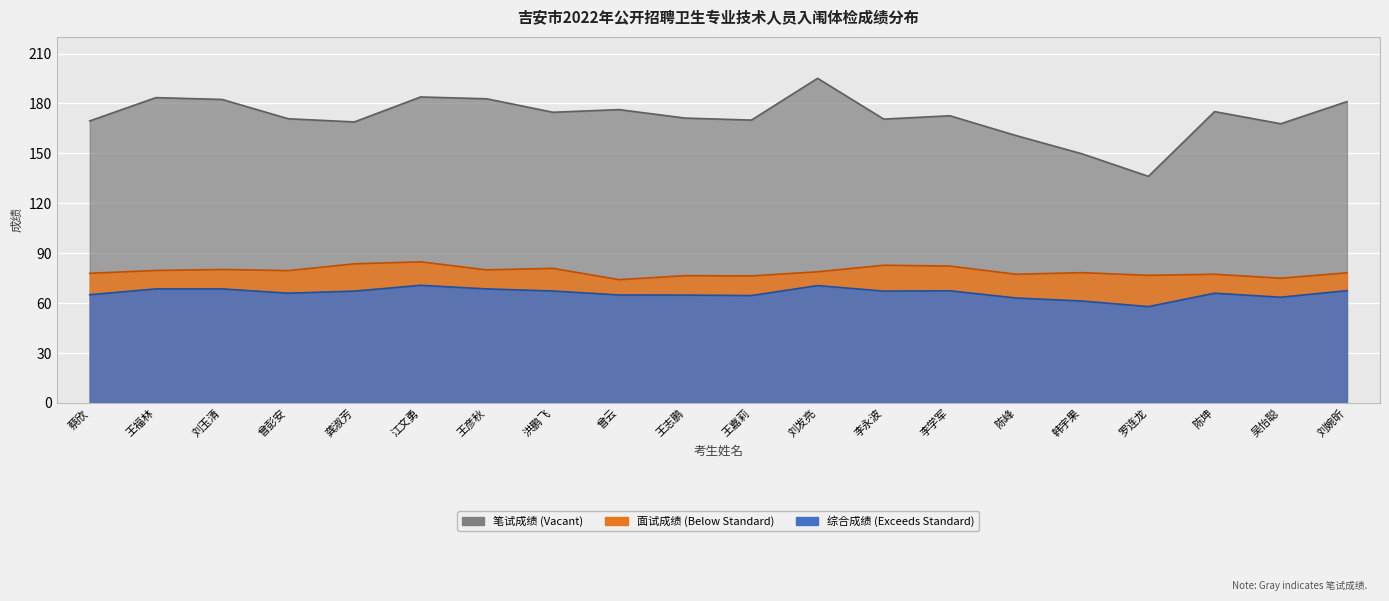

How many lines are shown in the chart?

3